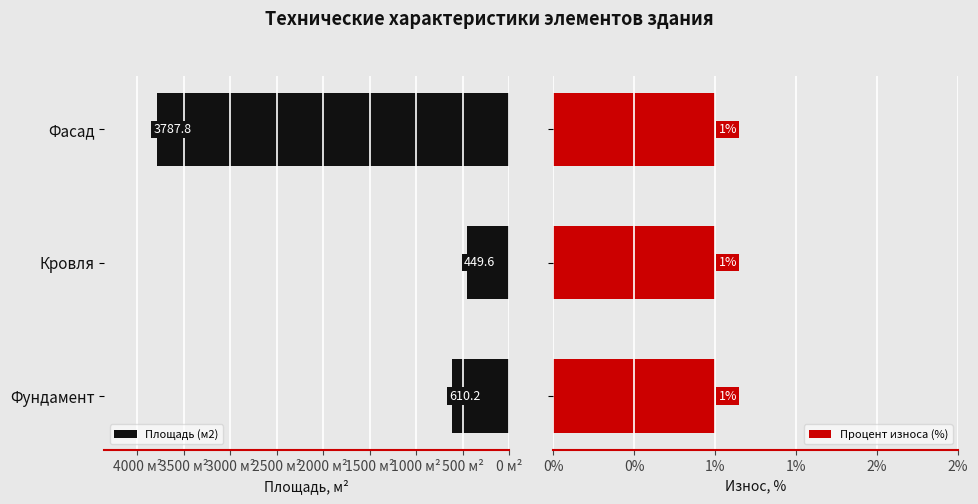

What are all the series names shown in the legend?

Площадь (м2), Процент износа (%)